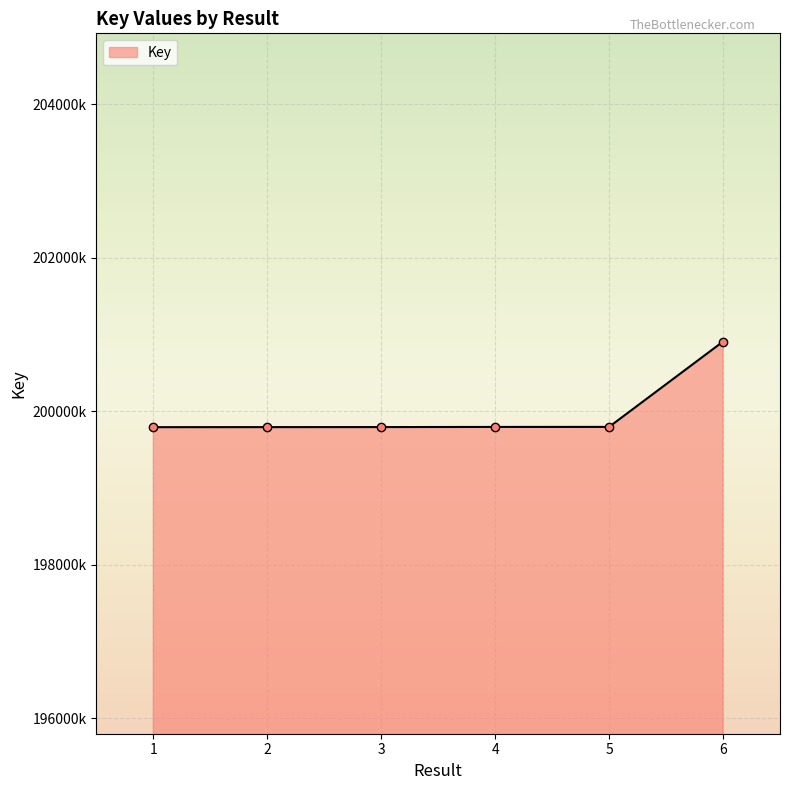

Which category has the highest value across all series?

6